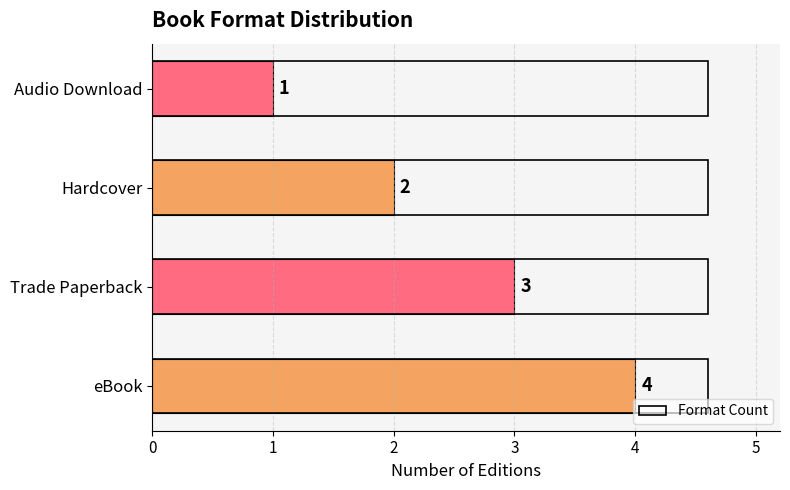

Rank the categories by value from highest to lowest.

eBook, Trade Paperback, Hardcover, Audio Download